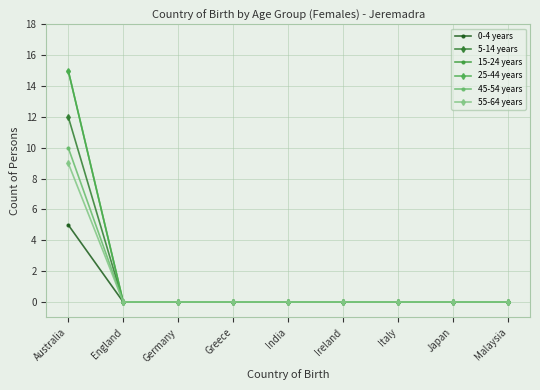

Does the chart have visible grid lines?

Yes